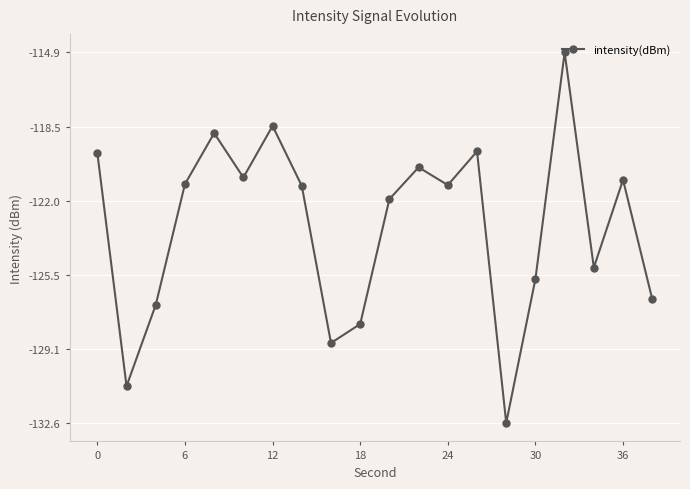

What is the average value?

-123.2